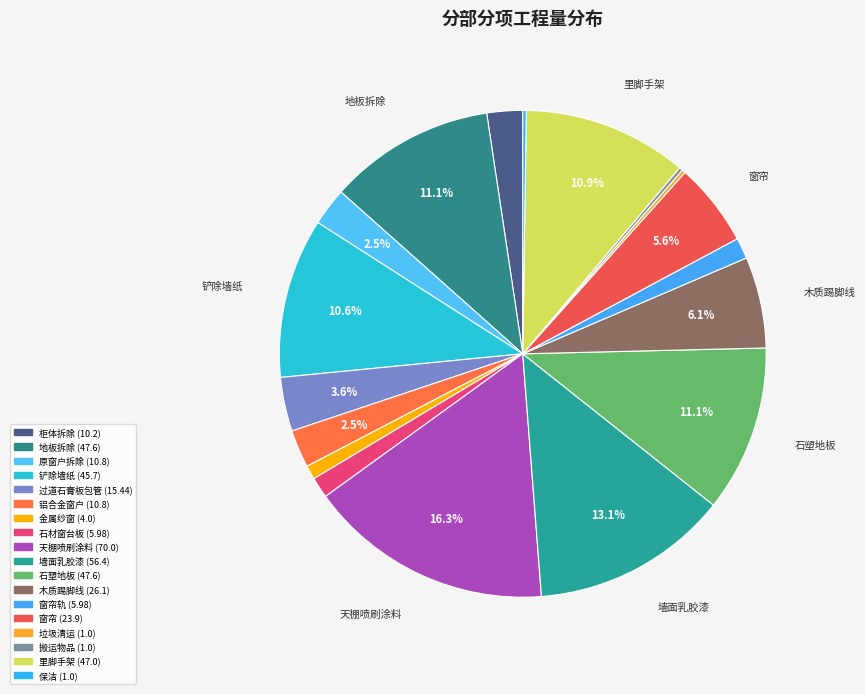

To the nearest percent, what is the average slice percentage?

6%